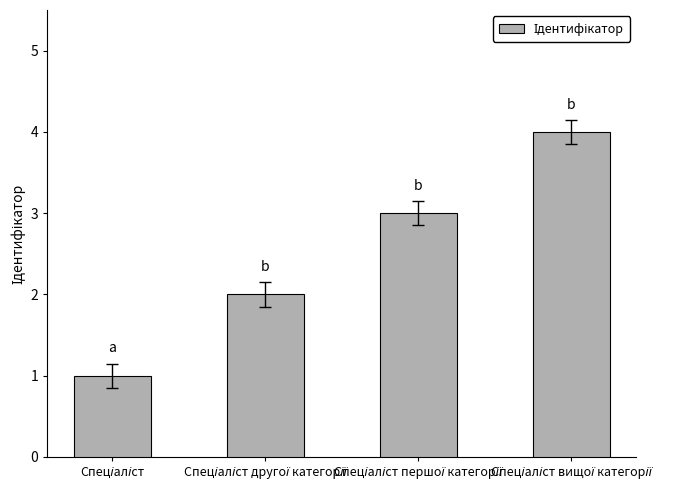

What is the difference between the maximum and minimum values?

3